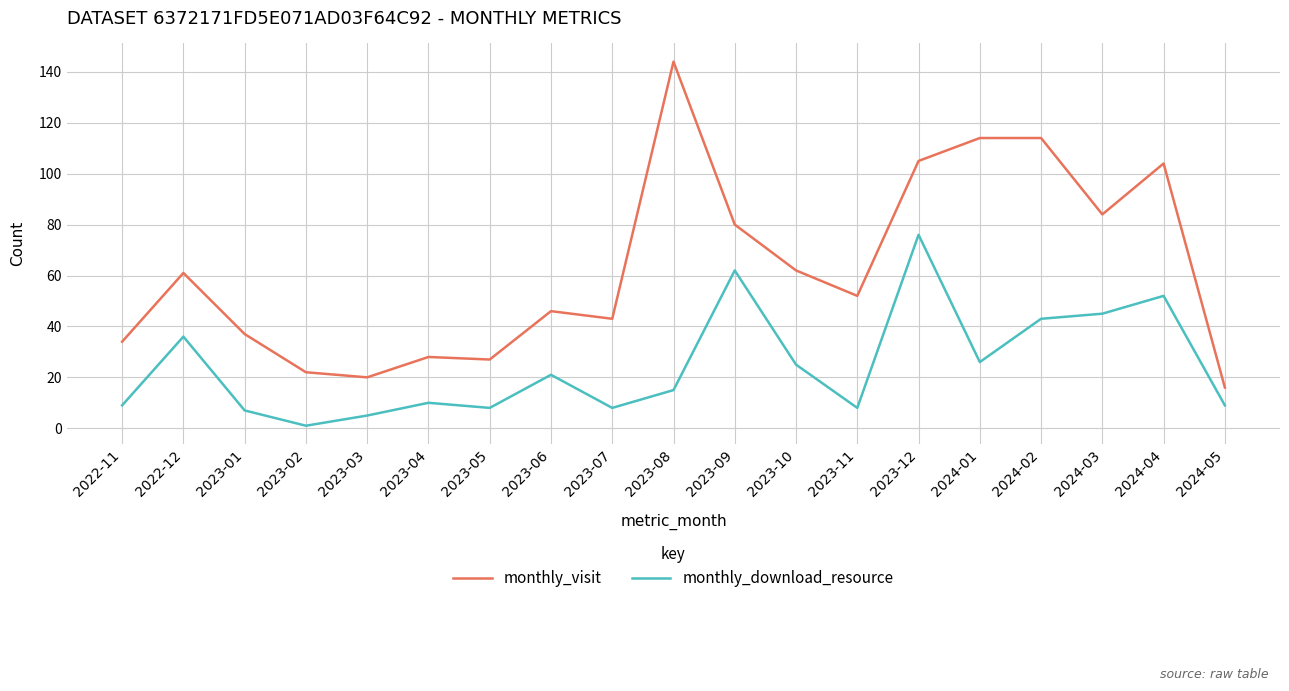

Rank the series by their maximum value, from highest to lowest.

monthly_visit, monthly_download_resource